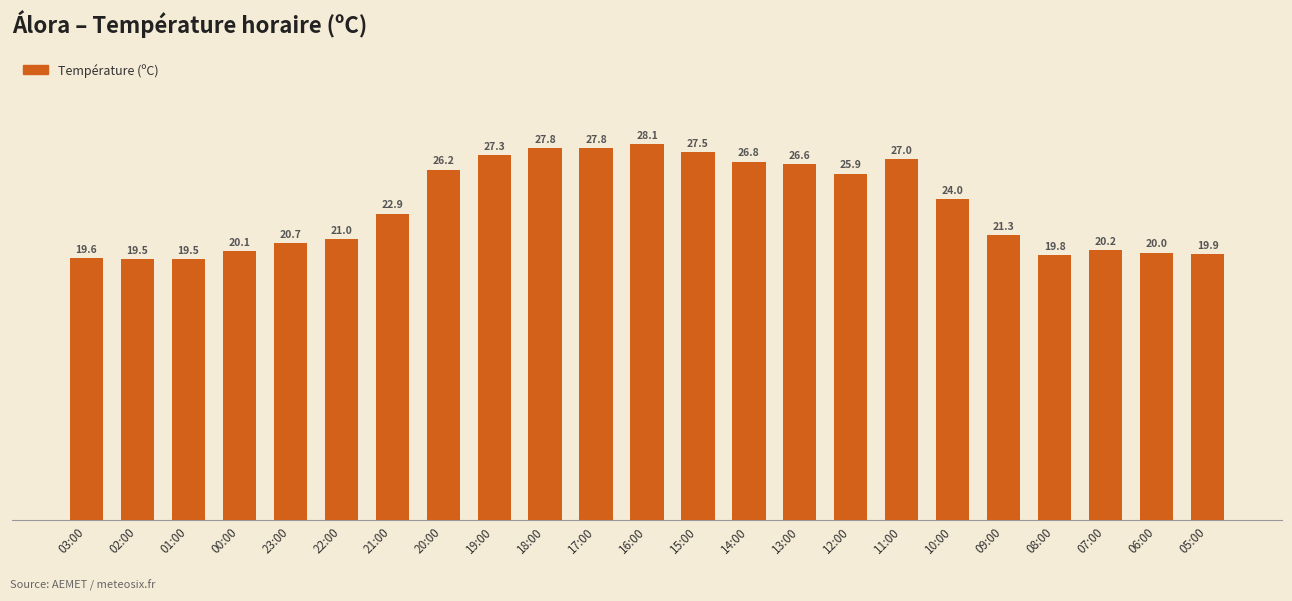

True or false: the data shows 21.3 at 09:00.

True